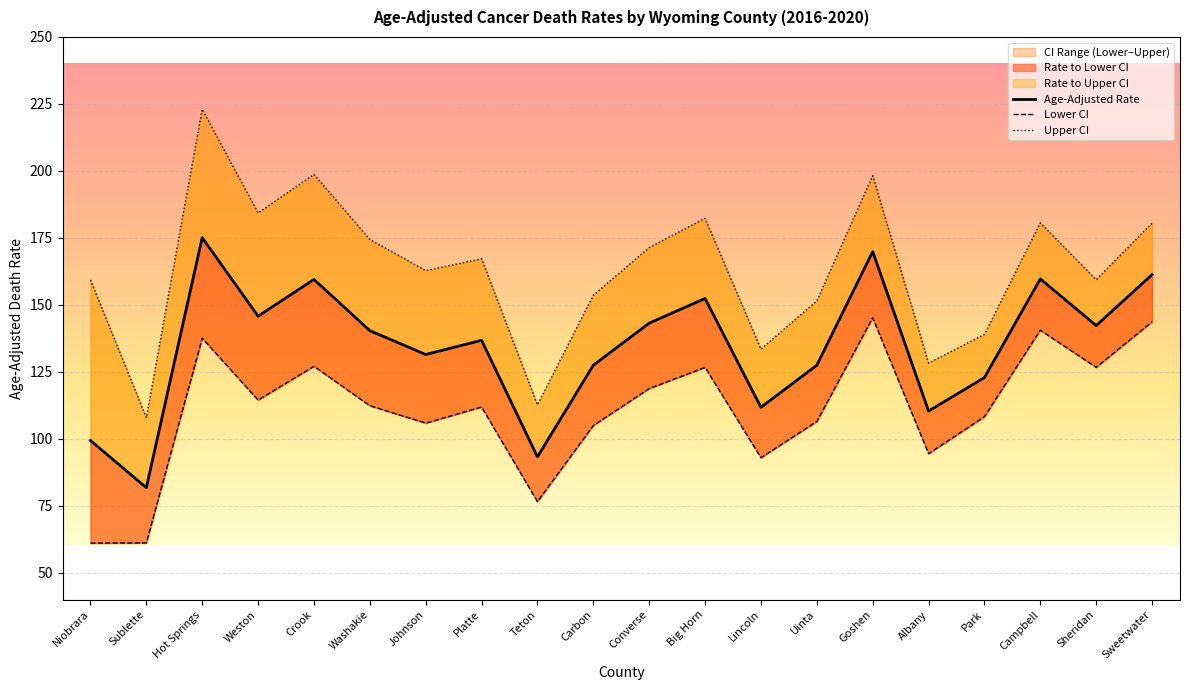

How many lines are shown in the chart?

3